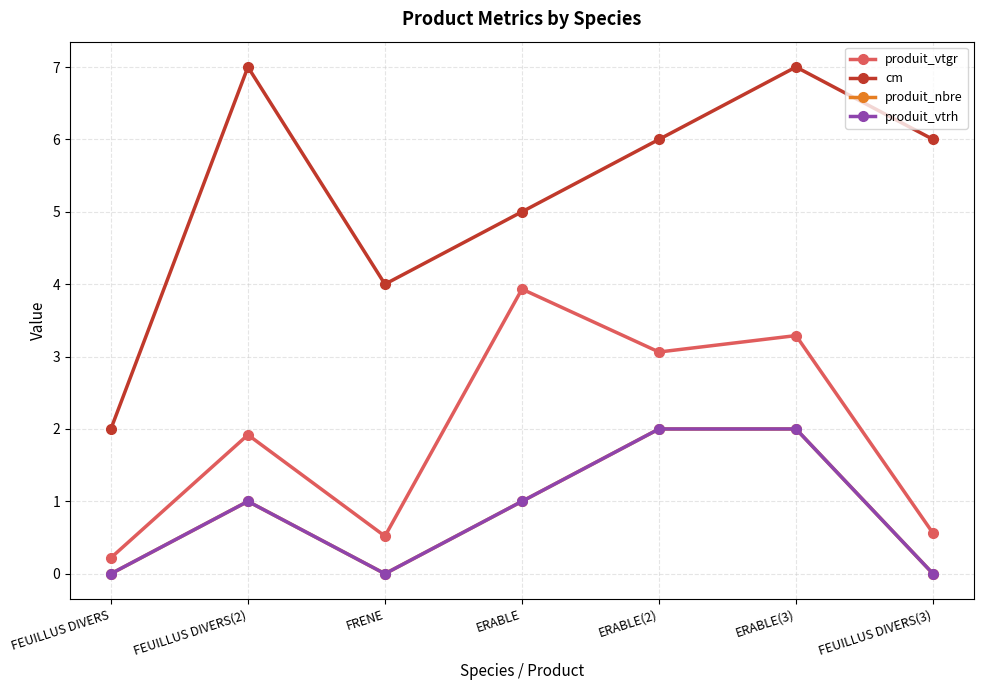

True or false: produit_vtrh and produit_vtgr cross at least once.

False